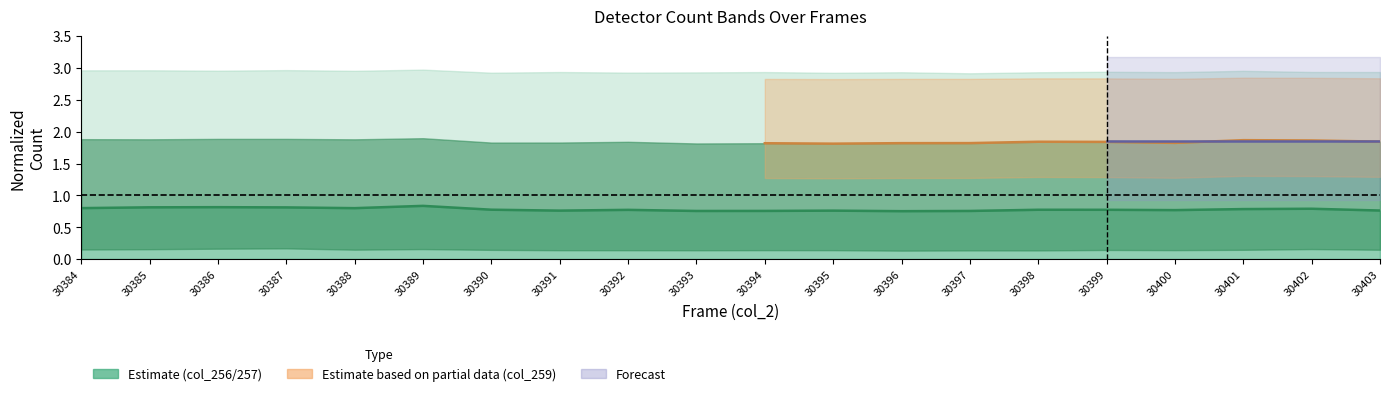

Reading left to right, what are all the values shown in this chart?

0.8	0.8	0.8	0.8	0.8	0.8	0.8	0.8	0.8	0.8	0.8	0.8	0.8	0.8	0.8	0.8	0.8	0.8	0.8	0.8